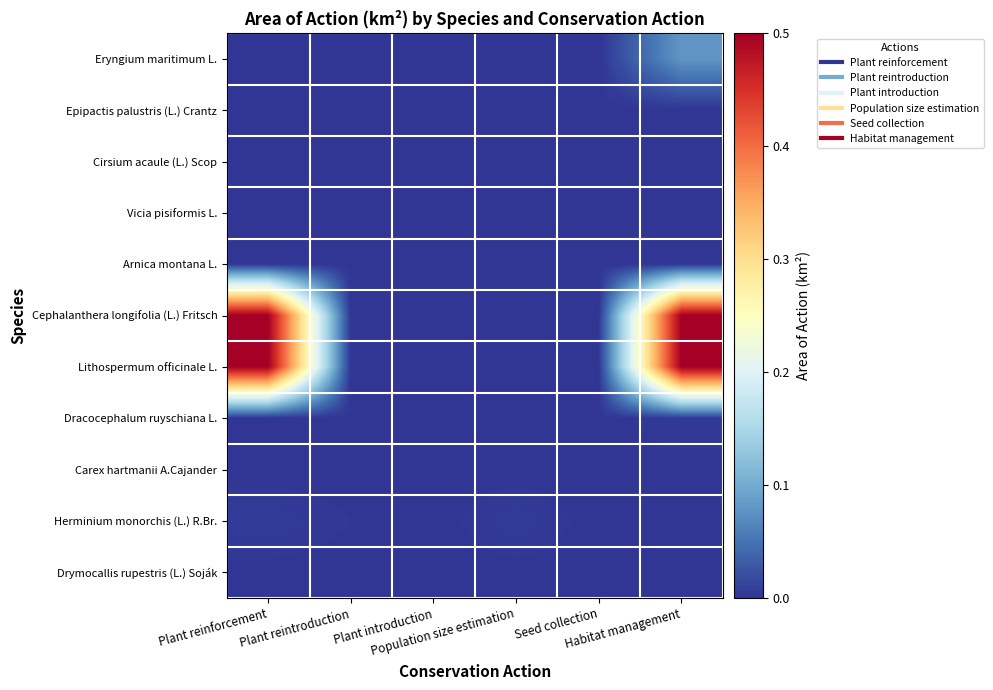

Reading left to right, extract all data points from this chart.

Eryngium maritimum L.: Plant reinforcement=0.0	Plant reintroduction=0.0	Plant introduction=0.0	Population size estimation=0.0	Seed collection=0.0	Habitat management=0.1
Epipactis palustris (L.) Crantz: Plant reinforcement=0.0	Plant reintroduction=0.0	Plant introduction=0.0	Population size estimation=0.0	Seed collection=0.0	Habitat management=0.0
Cirsium acaule (L.) Scop: Plant reinforcement=0.0	Plant reintroduction=0.0	Plant introduction=0.0	Population size estimation=0.0	Seed collection=0.0	Habitat management=0.0
Vicia pisiformis L.: Plant reinforcement=0.0	Plant reintroduction=0.0	Plant introduction=0.0	Population size estimation=0.0	Seed collection=0.0	Habitat management=0.0
Arnica montana L.: Plant reinforcement=0.0	Plant reintroduction=0.0	Plant introduction=0.0	Population size estimation=0.0	Seed collection=0.0	Habitat management=0.0
Cephalanthera longifolia (L.) Fritsch: Plant reinforcement=0.5	Plant reintroduction=0.0	Plant introduction=0.0	Population size estimation=0.0	Seed collection=0.0	Habitat management=0.5
Lithospermum officinale L.: Plant reinforcement=0.5	Plant reintroduction=0.0	Plant introduction=0.0	Population size estimation=0.0	Seed collection=0.0	Habitat management=0.5
Dracocephalum ruyschiana L.: Plant reinforcement=0.0	Plant reintroduction=0.0	Plant introduction=0.0	Population size estimation=0.0	Seed collection=0.0	Habitat management=0.0
Carex hartmanii A.Cajander: Plant reinforcement=0.0	Plant reintroduction=0.0	Plant introduction=0.0	Population size estimation=0.0	Seed collection=0.0	Habitat management=0.0
Herminium monorchis (L.) R.Br.: Plant reinforcement=0.0	Plant reintroduction=0.0	Plant introduction=0.0	Population size estimation=0.0	Seed collection=0.0	Habitat management=0.0
Drymocallis rupestris (L.) Soják: Plant reinforcement=0.0	Plant reintroduction=0.0	Plant introduction=0.0	Population size estimation=0.0	Seed collection=0.0	Habitat management=0.0